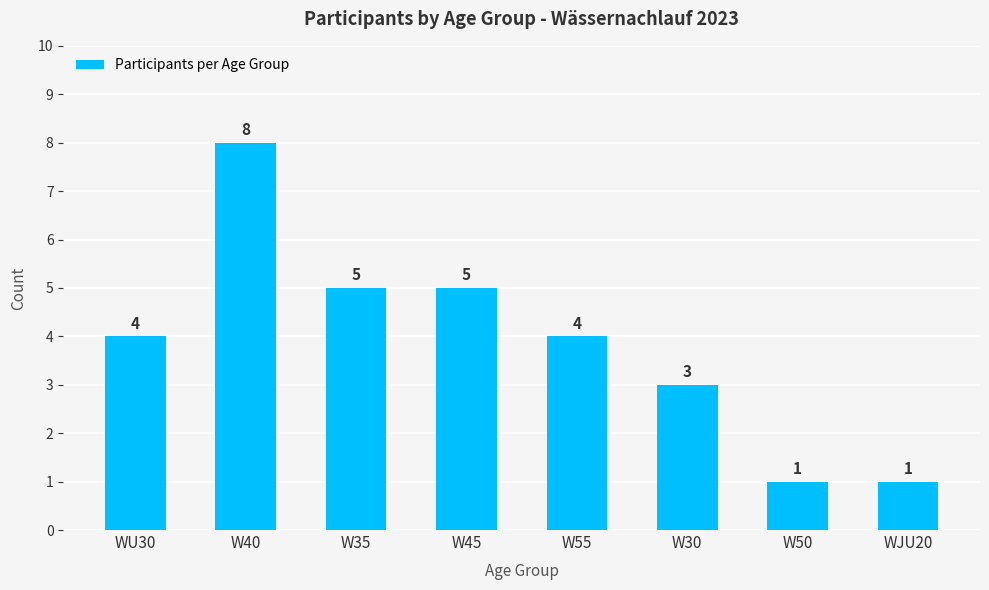

The chart shows a value of 0 at WJU20. True or false?

False